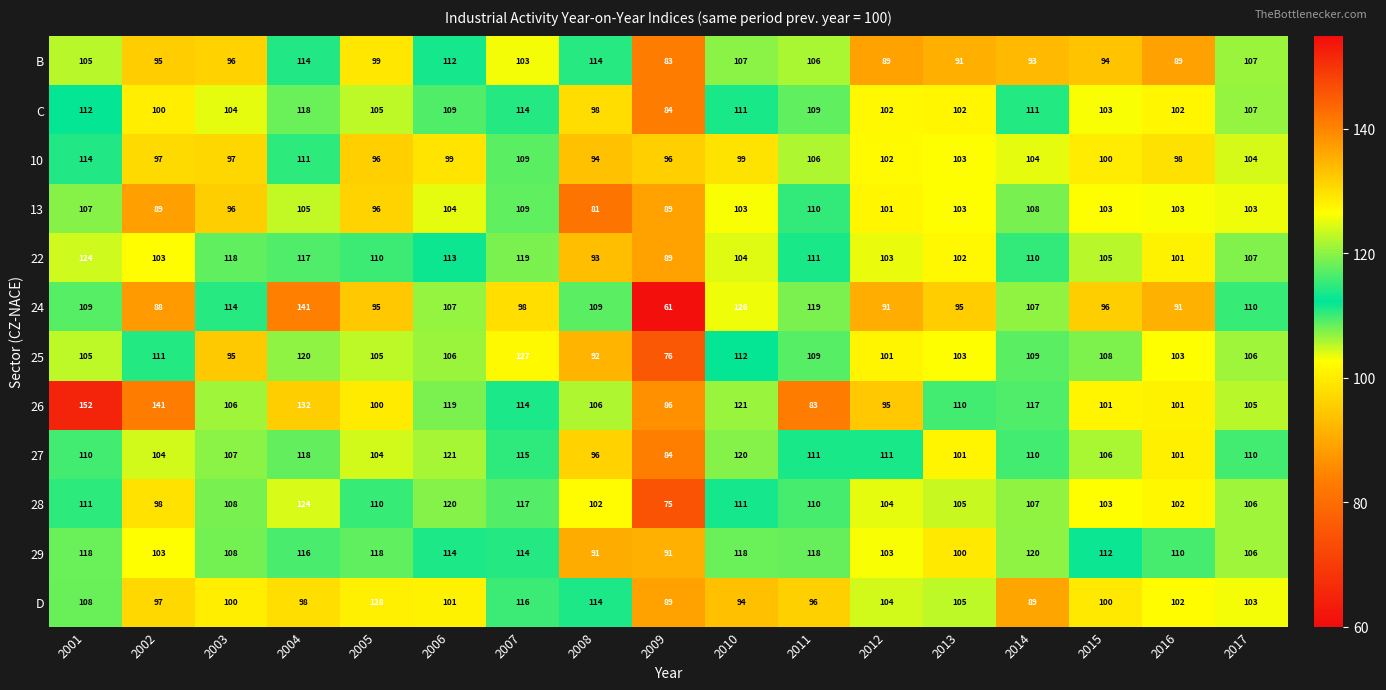

At how many categories does at least one series exceed 108?

16